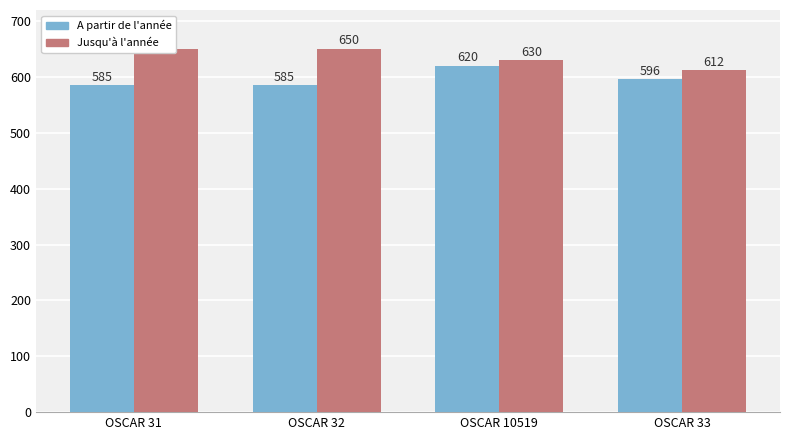

What is the difference between the maximum and minimum values in the A partir de l'année series?

35